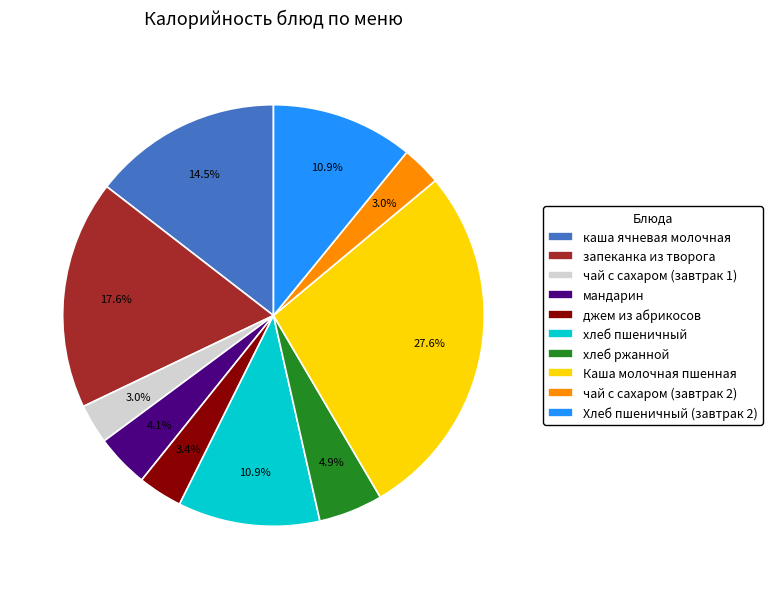

Which has a higher value, чай с сахаром (завтрак 1) or мандарин?

мандарин